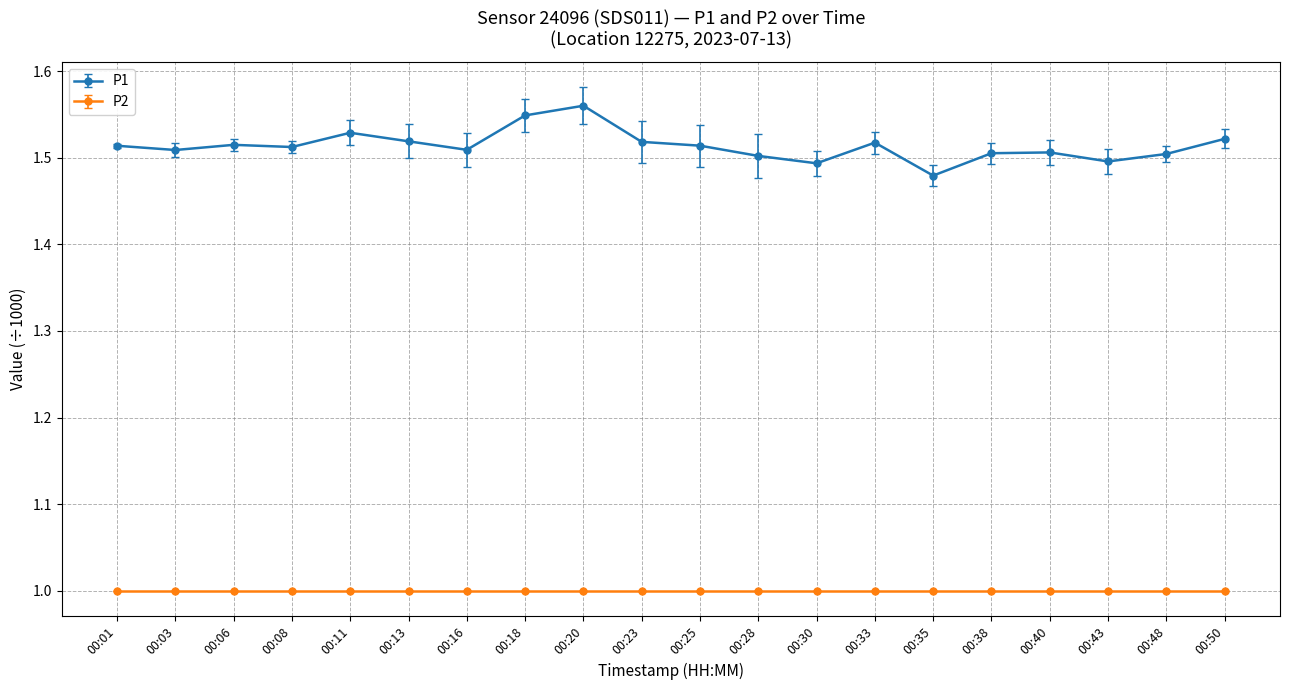

What is the value of the P2 point at the 12th from the left?

1.0